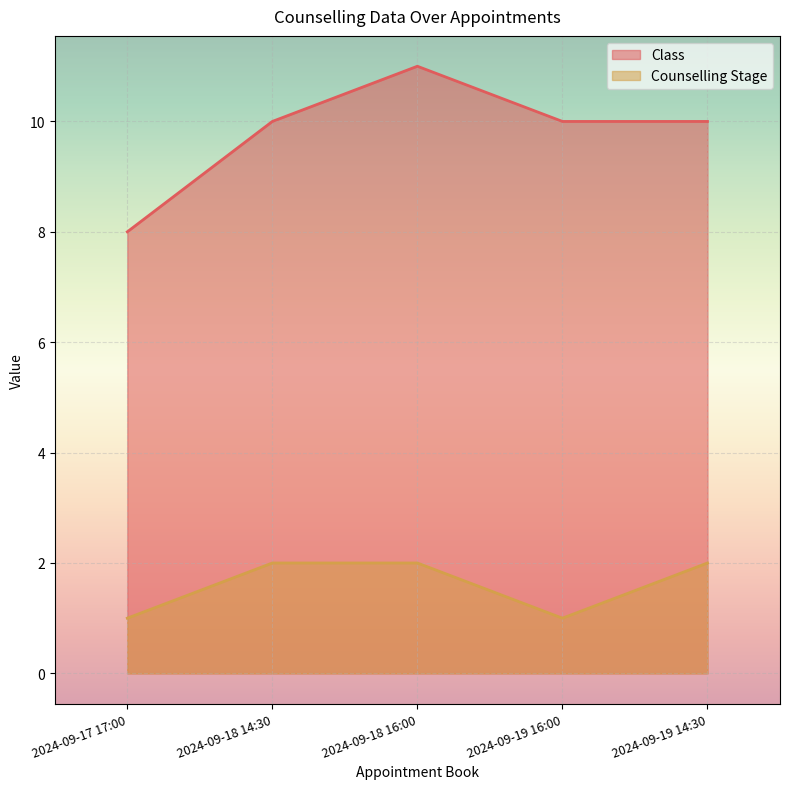

True or false: Class and Counselling Stage intersect in this chart.

False